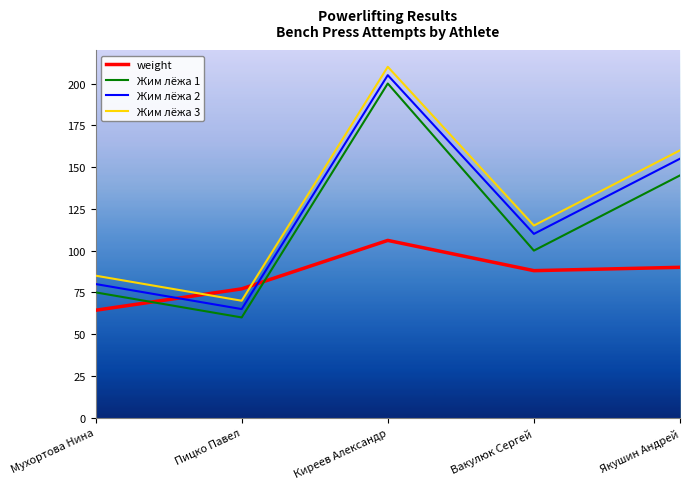

What is the spread (max minus min) of values at Якушин Андрей?

70.0